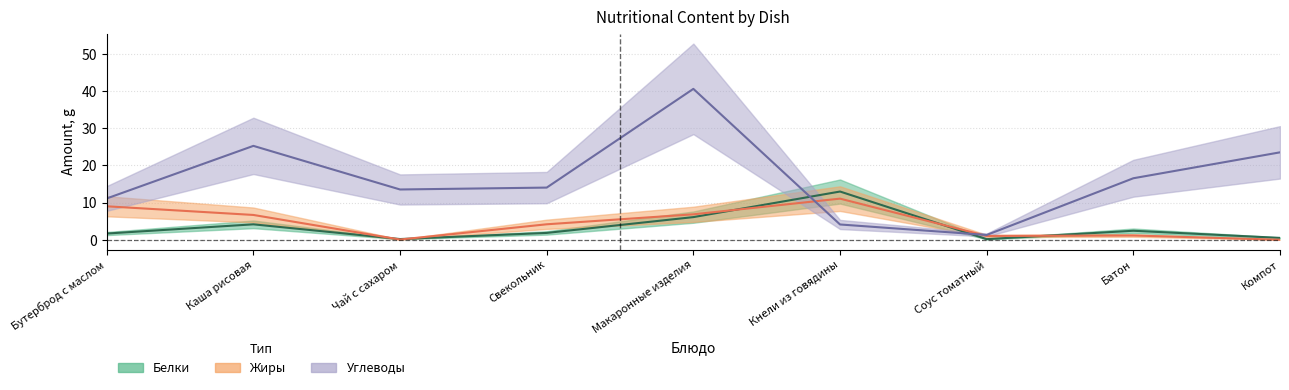

At which label does Белки reach its peak?

Кнели из говядины